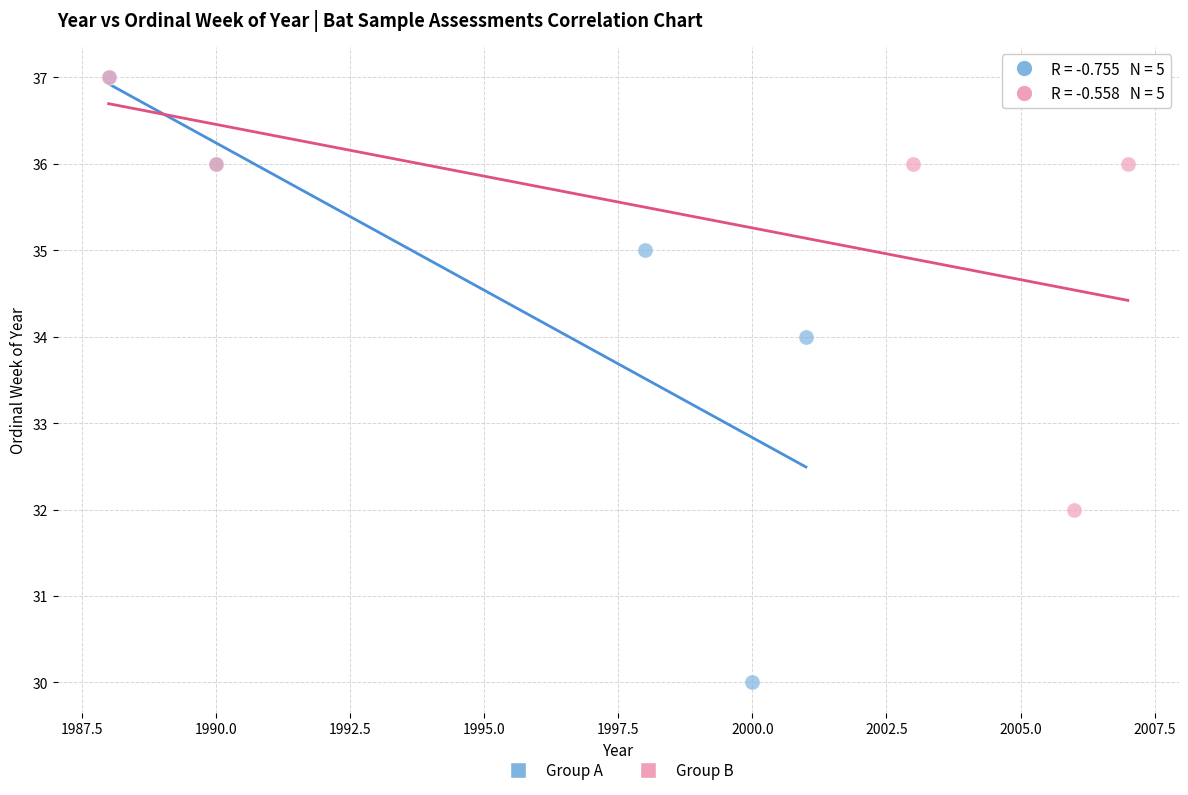

Which series has the largest Y range (max minus min)?

Group A